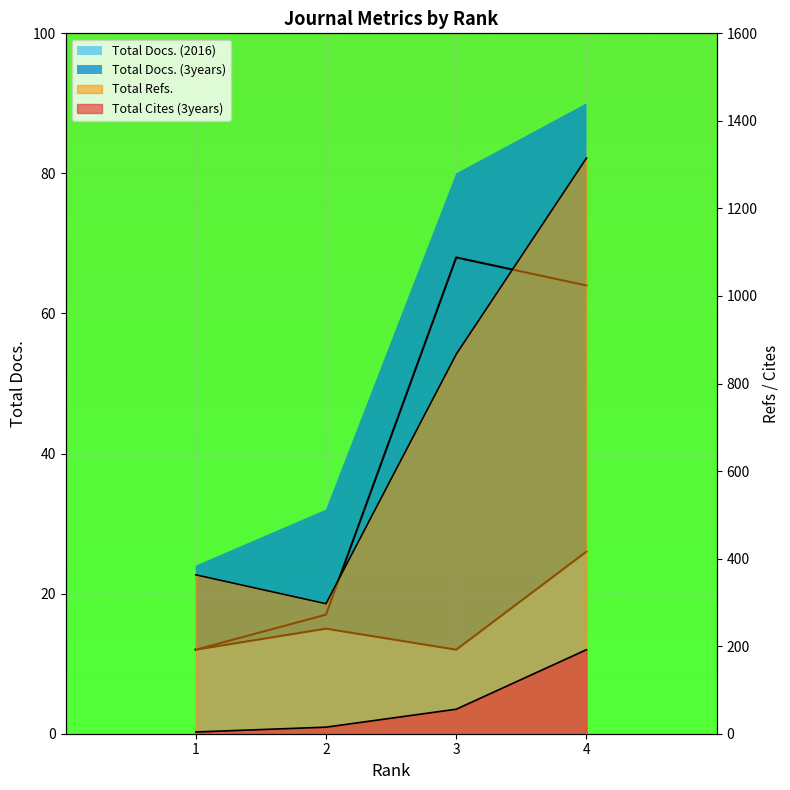

True or false: Total Docs. (2016) and Total Cites (3years) cross at least once.

False